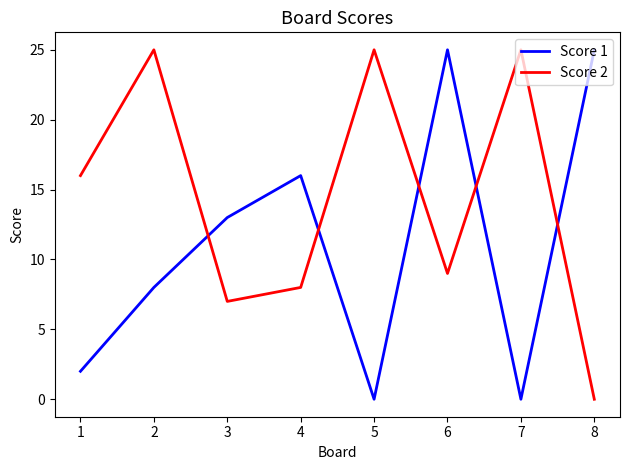

Reading right to left, list all the values displayed in this chart.

Score 1: 25	0	25	0	16	13	8	2
Score 2: 0	25	9	25	8	7	25	16